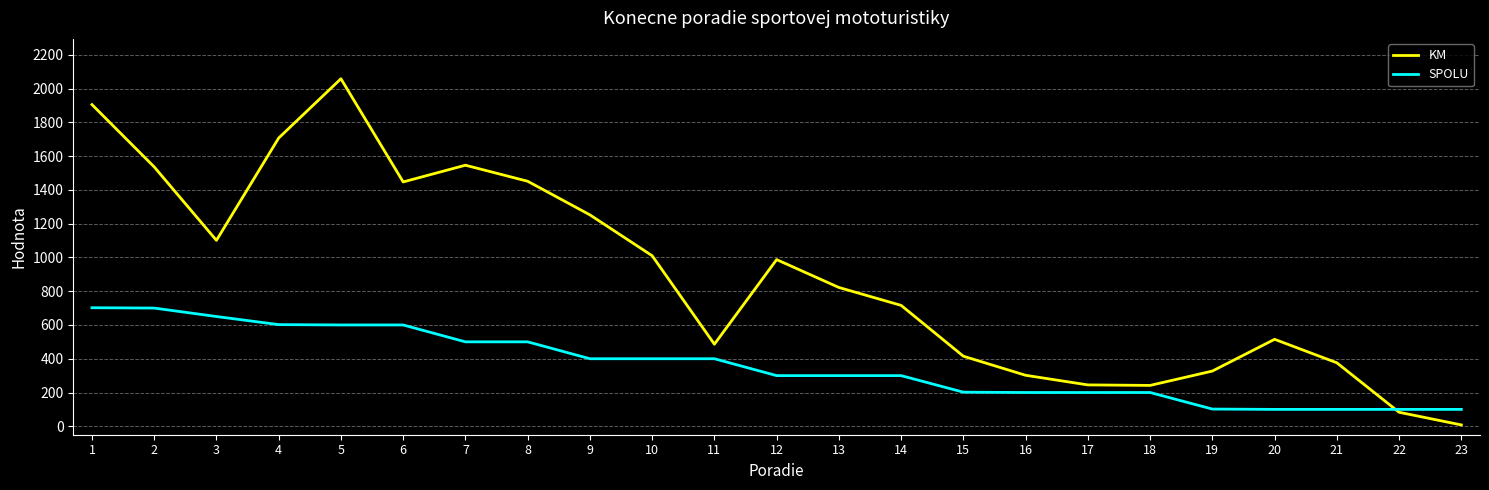

What is the maximum value for KM?

2058